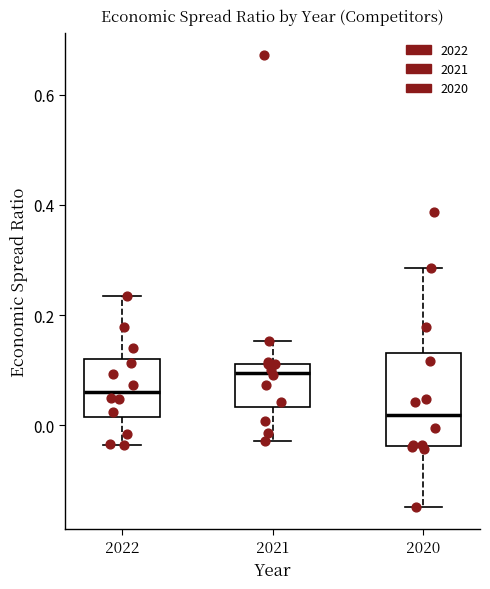

Reading left to right, read every box against the y-axis: the position of its median line, the range the box covers, and the ends of its whiskers. The values are not printed on the chart, so give them approximately, as read against the axis.

2022: median 0.06, box 0.02 to 0.12, whiskers -0.04 to 0.24
2021: median 0.10, box 0.04 to 0.12, whiskers -0.02 to 0.16
2020: median 0.02, box -0.04 to 0.14, whiskers -0.14 to 0.28